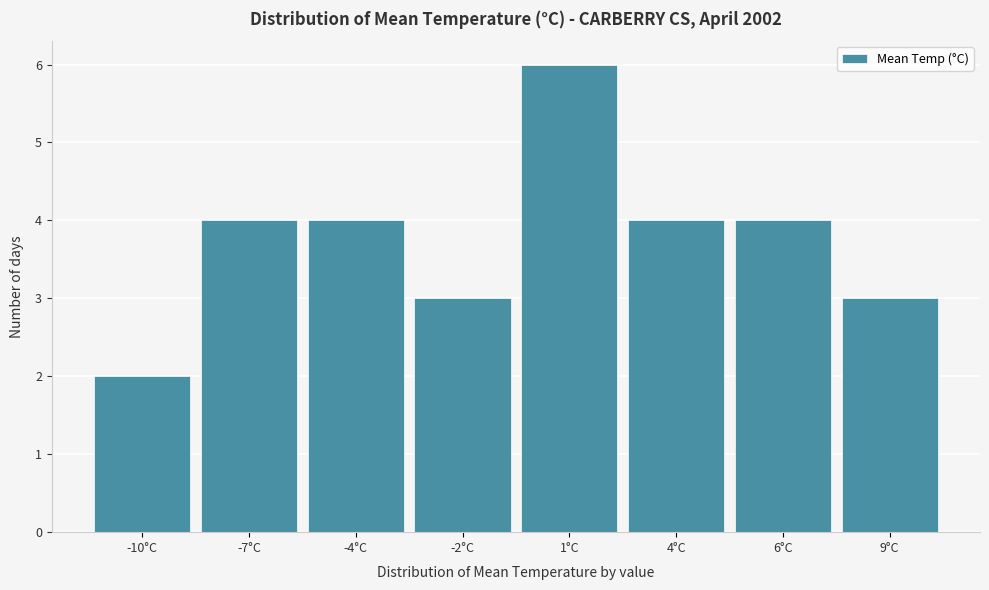

Reading left to right, what are all the values shown in this chart?

-10°C=2	-7°C=4	-4°C=4	-2°C=3	1°C=6	4°C=4	6°C=4	9°C=3